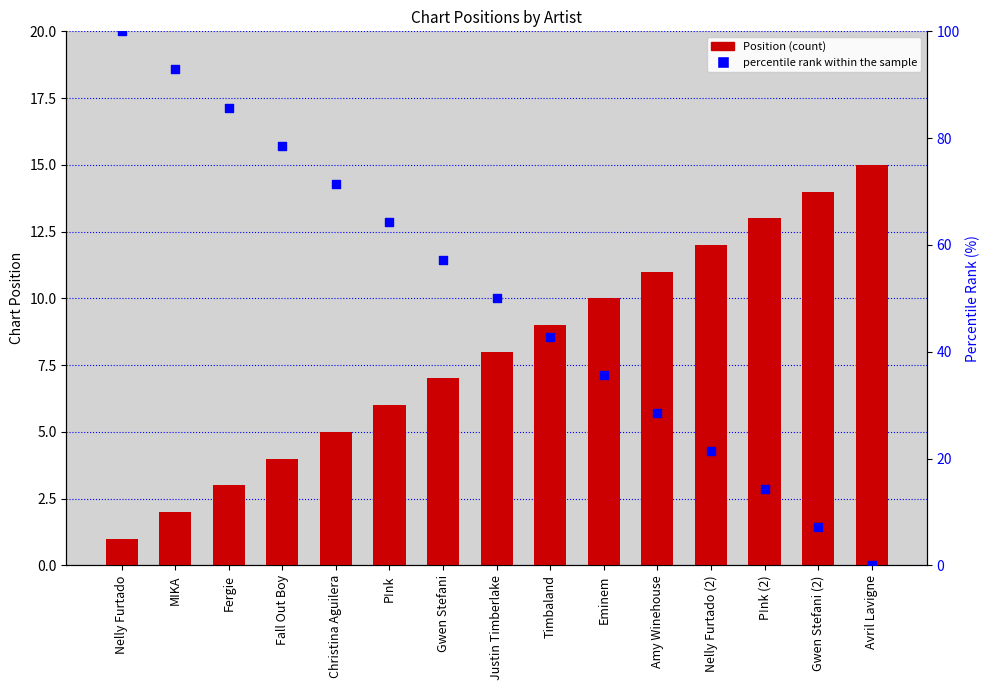

At how many categories does at least one series exceed 43?

8